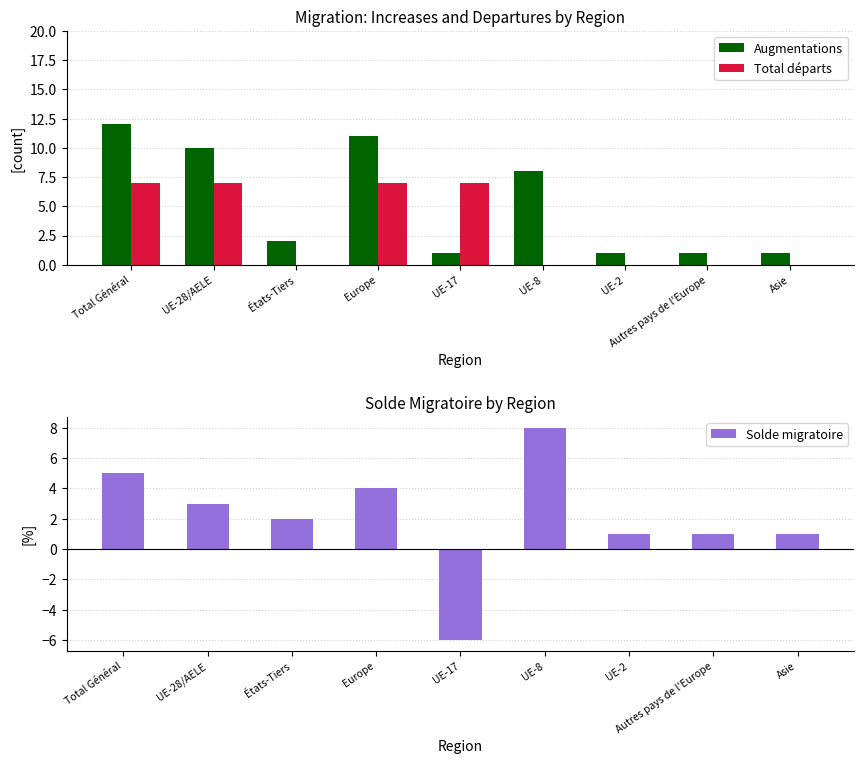

What is the label of the 8th bar from the right?

UE-28/AELE